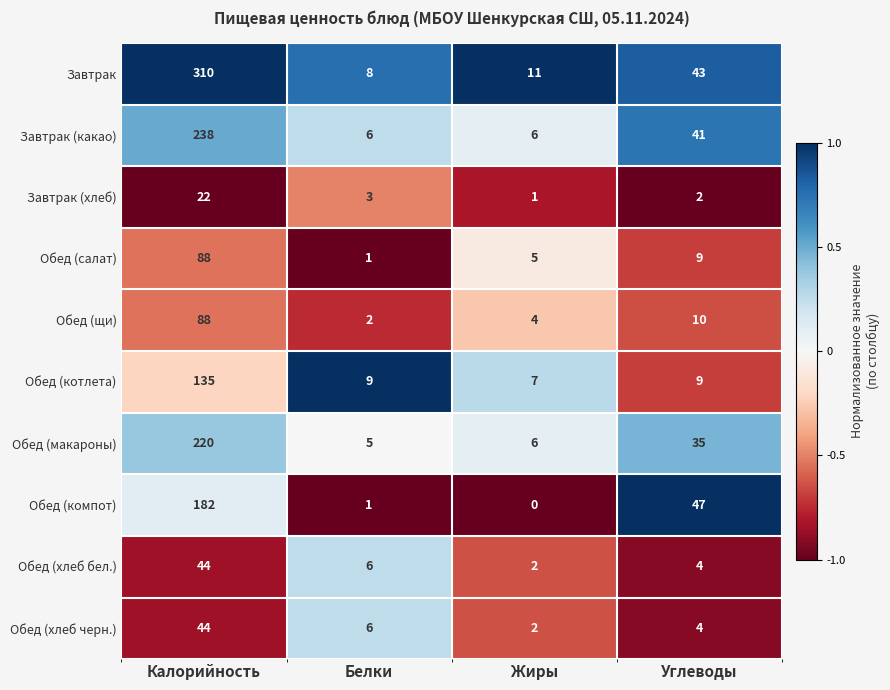

Where is Завтрак (какао) nearest to the value 122?

Углеводы